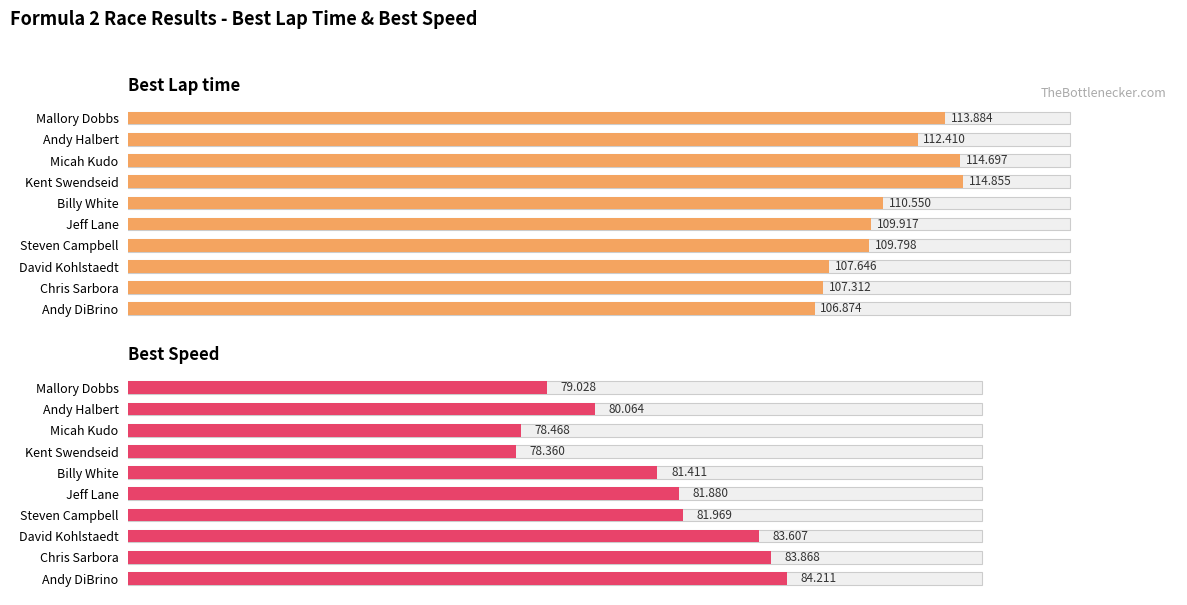

The value of Best Lap time at Billy White is 110.5. True or false?

True